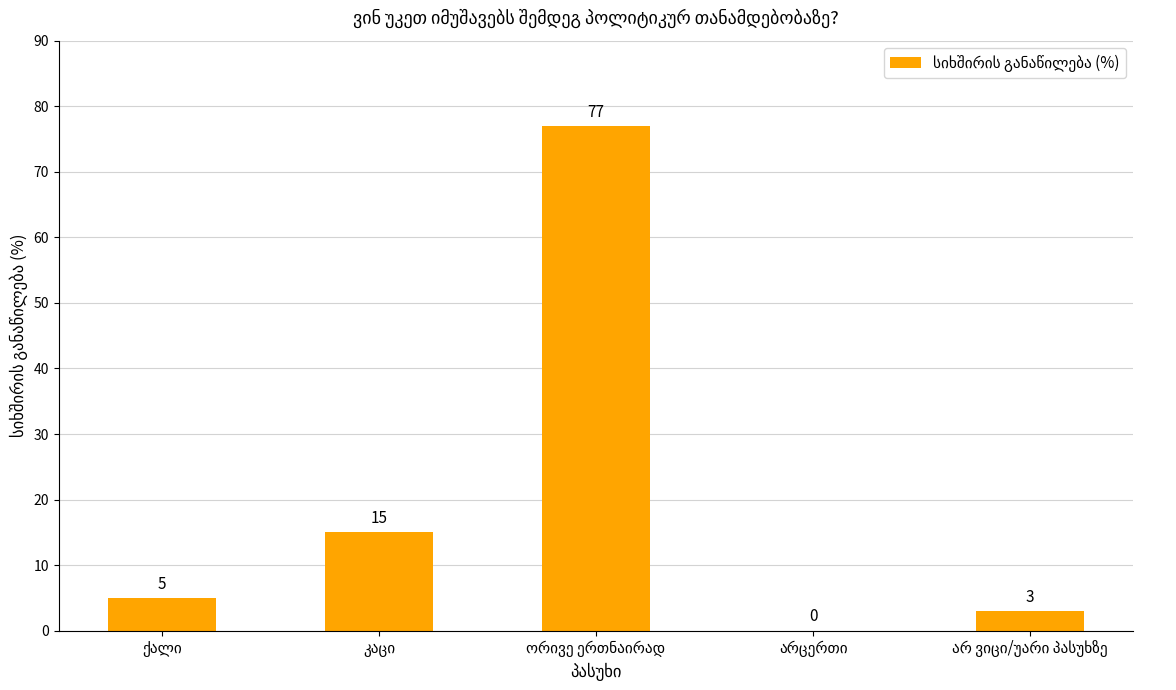

Does the chart contain stacked bars?

No